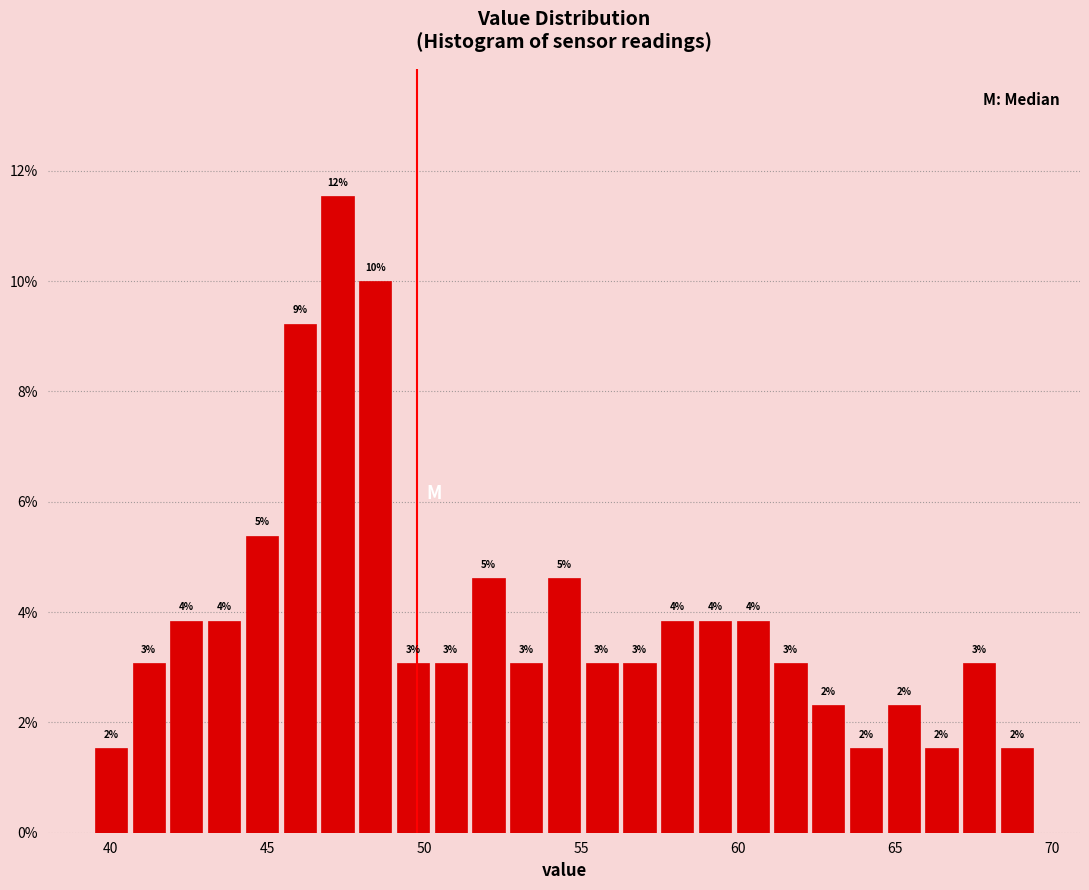

Around what value on the x-axis is the tallest bar? Give the approximate position of its centre, as read against the axis.

47.0